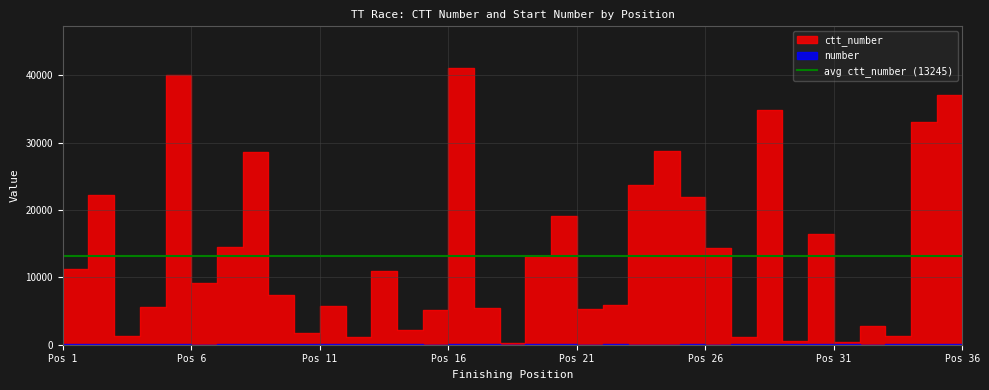

Which category has the lowest value in the number series?

15